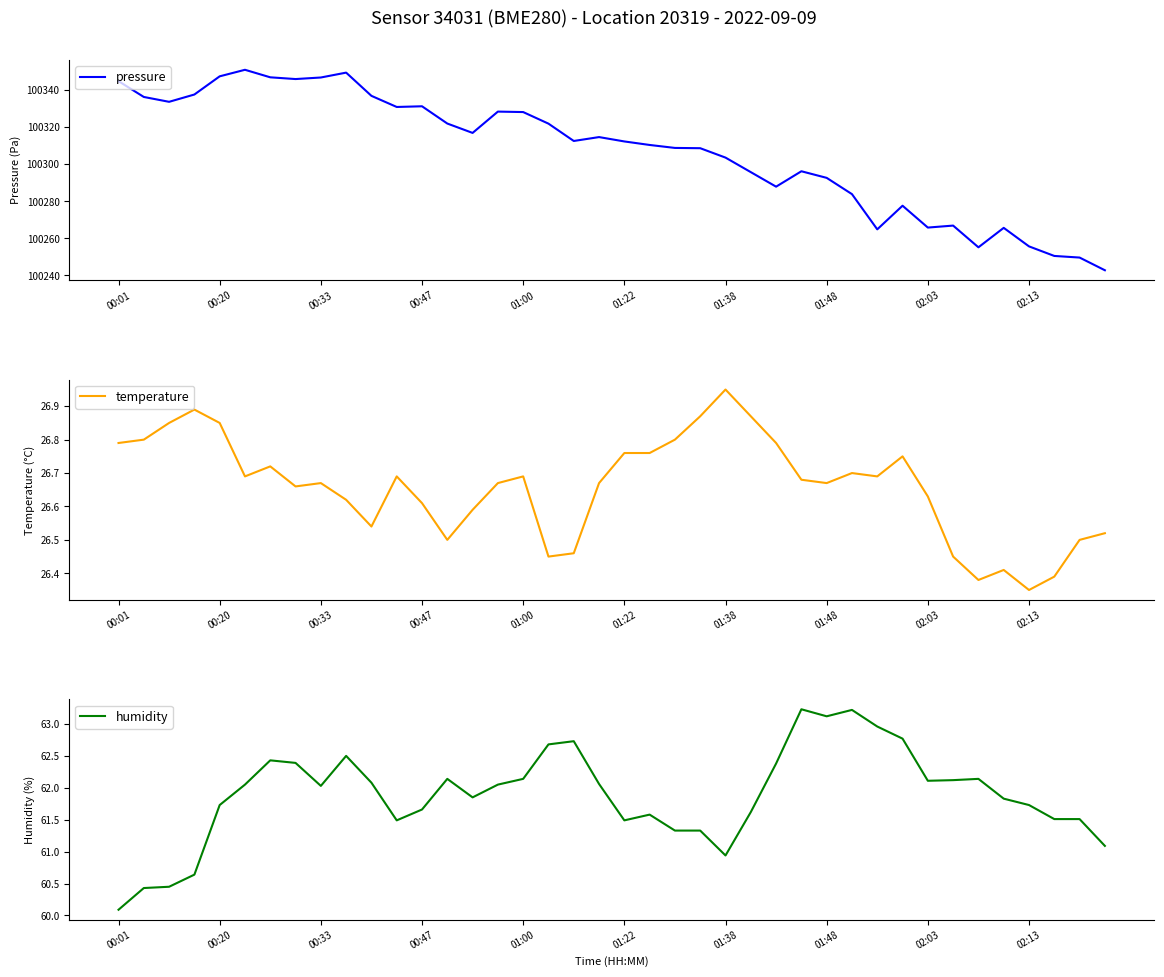

What is the difference between the maximum and minimum values in the humidity series?

3.1